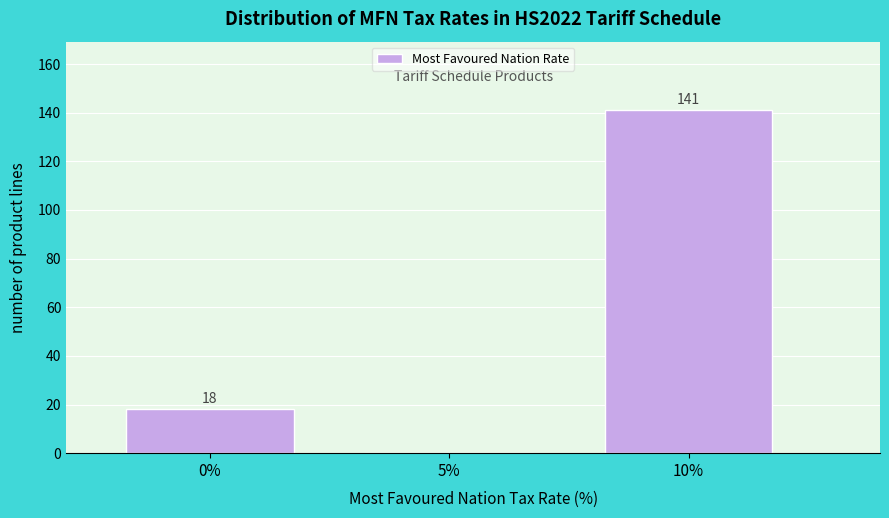

Reading left to right, extract all data points from this chart.

0%=18	5%=0	10%=141